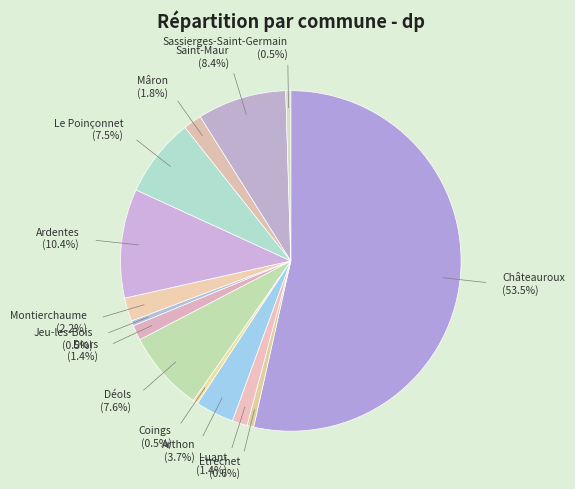

Between Le Poinçonnet and Sassierges-Saint-Germain, which is larger?

Le Poinçonnet